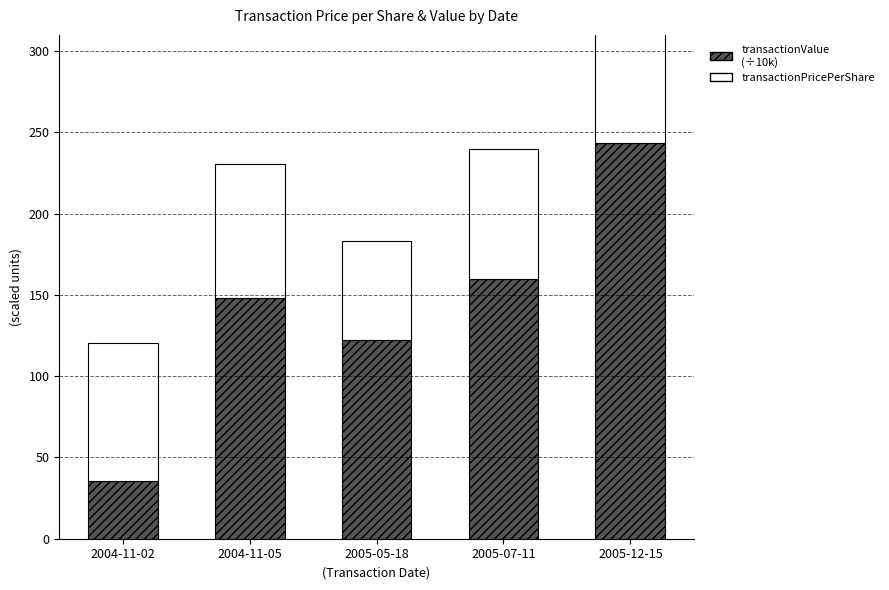

The transactionValue (÷10k) series shows 122.0 at 2005-05-18. True or false?

True